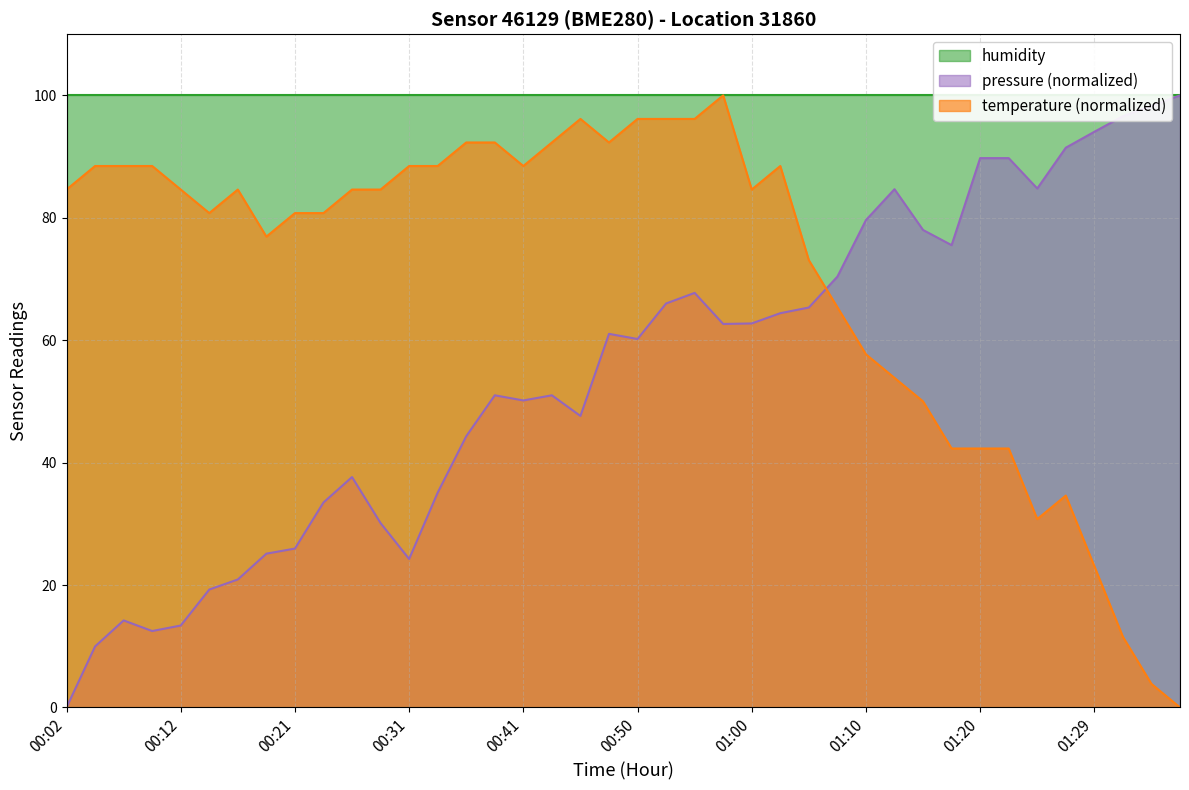

What is the difference between the maximum and minimum values in the pressure series?

100.0